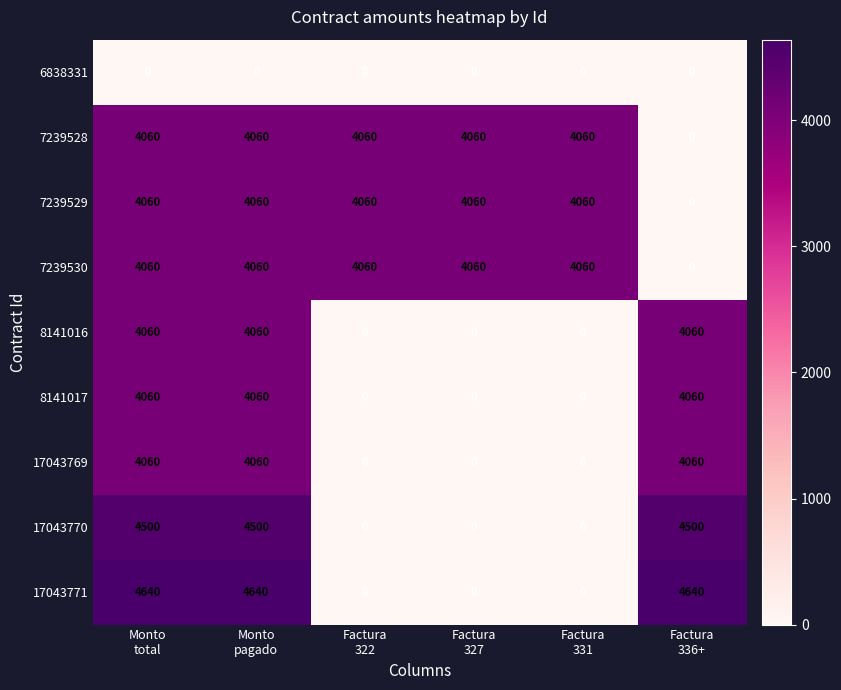

What is the total value across all series at Factura
327?

12180